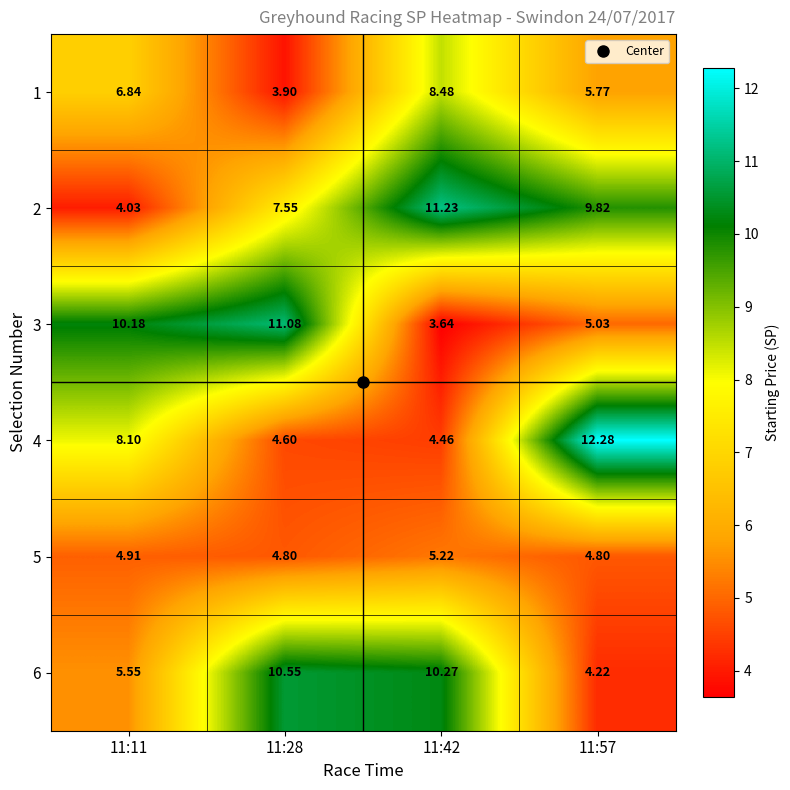

Is the value of 2 at 11:28 greater than the value of 6 at 11:42?

No